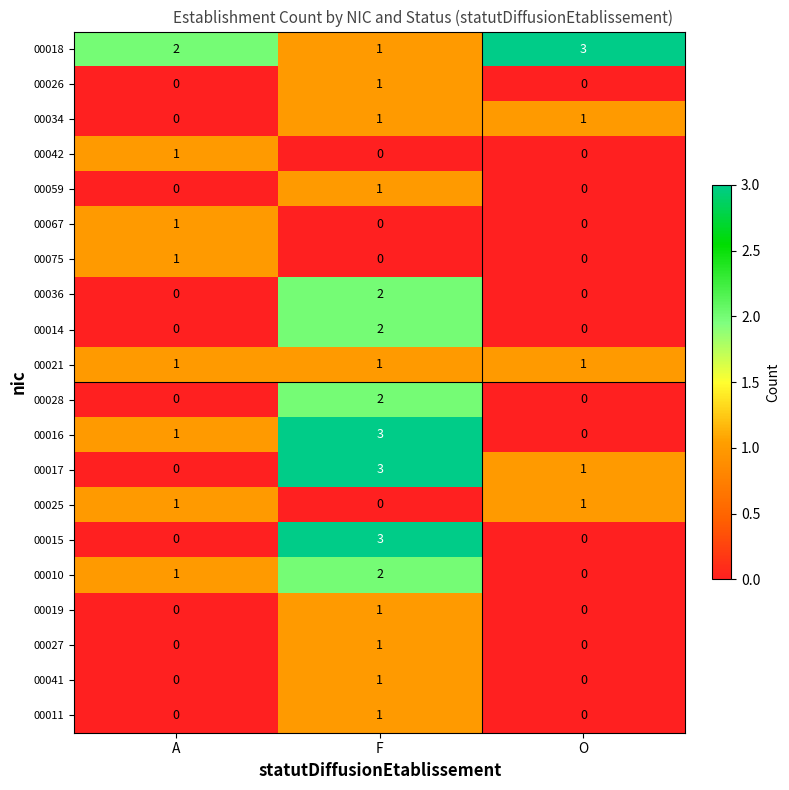

Read the 00016 value at F.

3